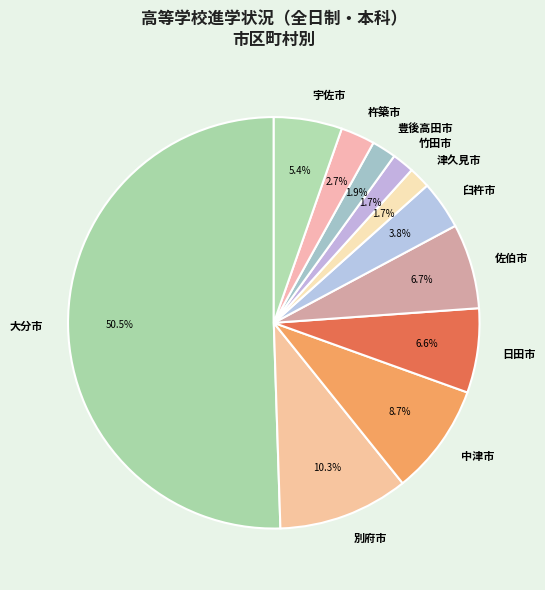

To the nearest percent, what is the difference between the largest and smallest slice percentages?

49%